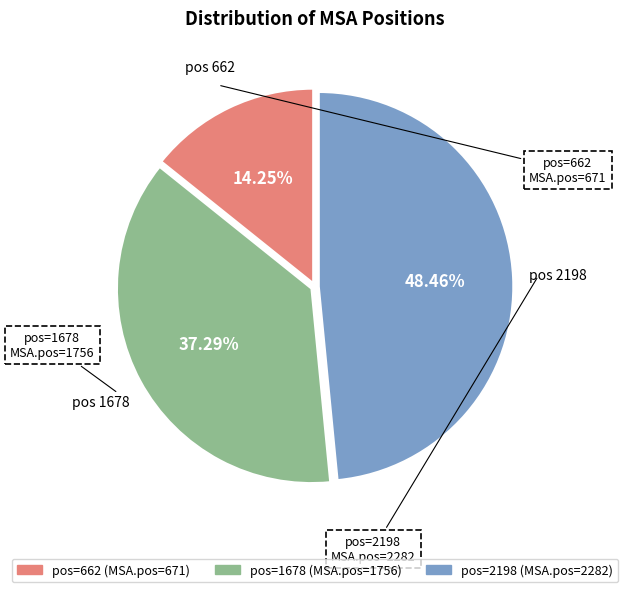

Is there a majority slice in this chart?

No